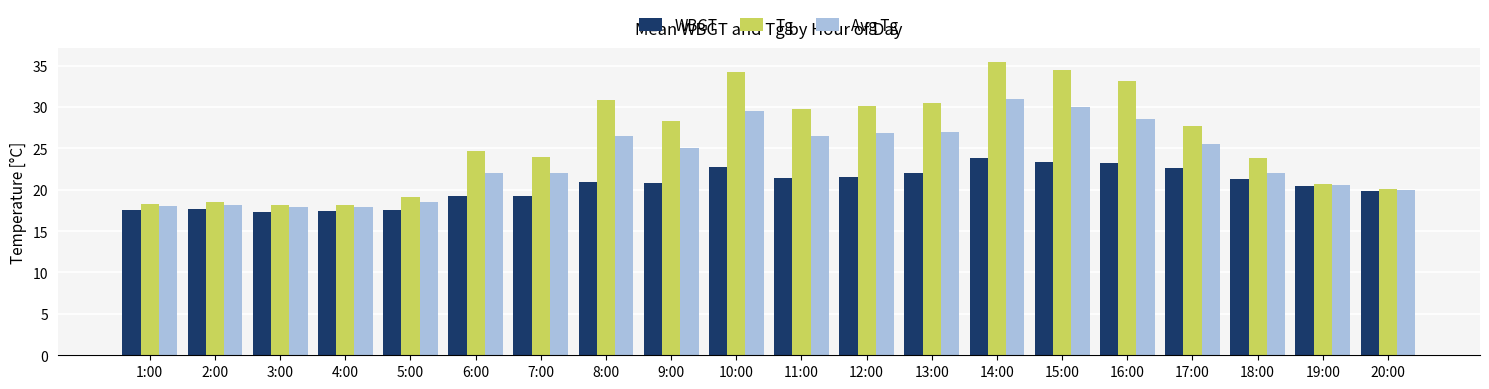

Which series has the largest total across all categories?

Tg